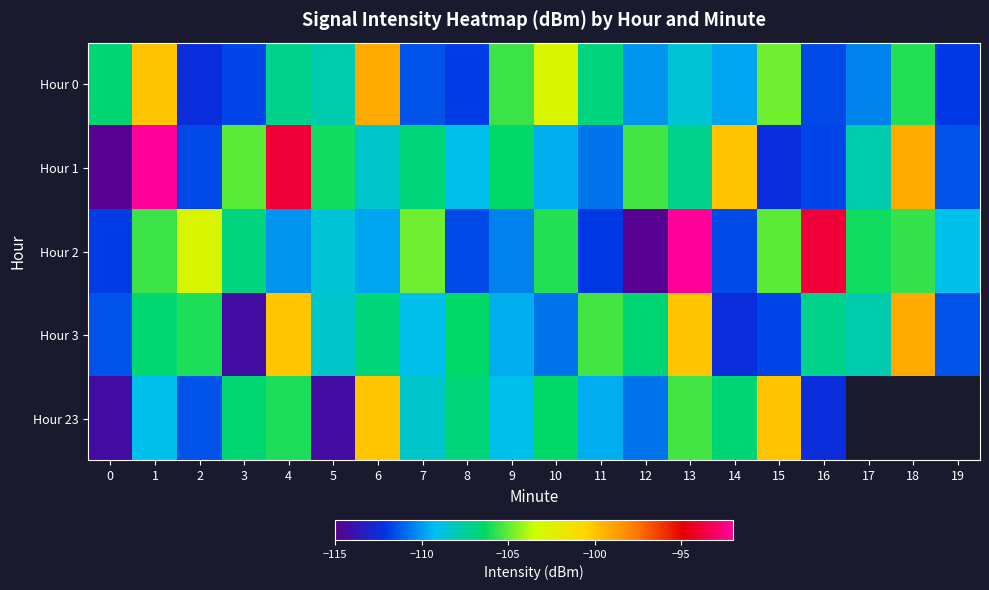

Between 5 and 19, which is larger?

5